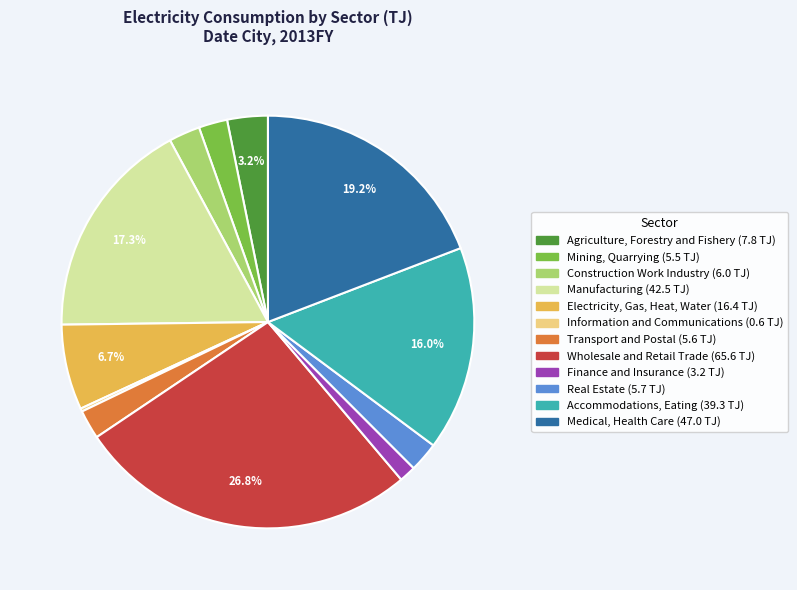

How much of the chart is everything except Wholesale and Retail Trade?

73.2%